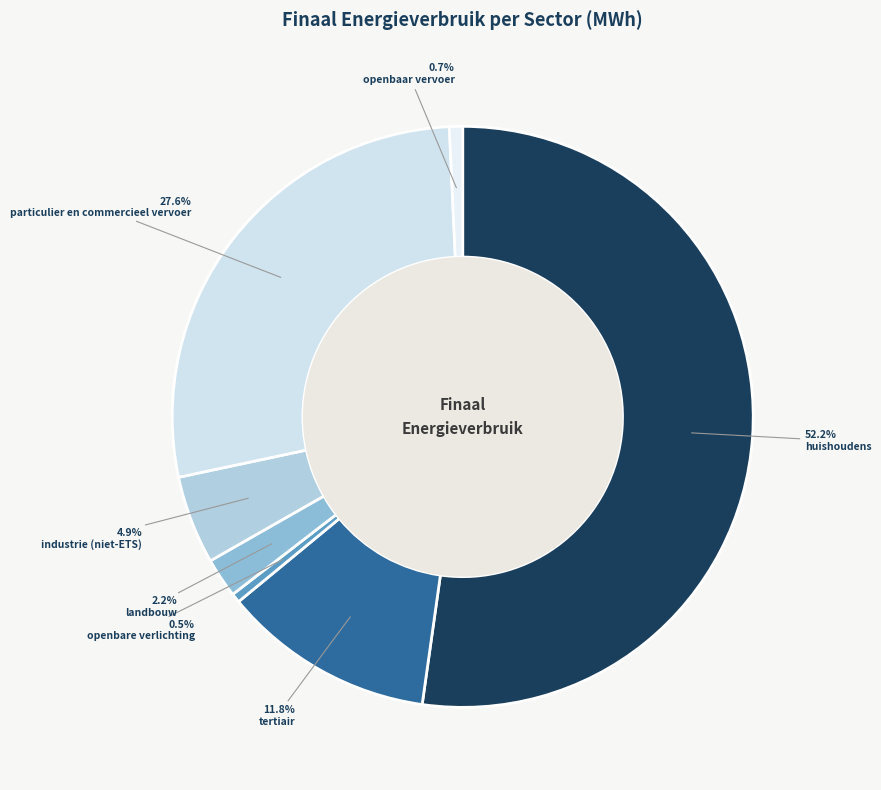

What is the largest slice in the pie chart?

huishoudens